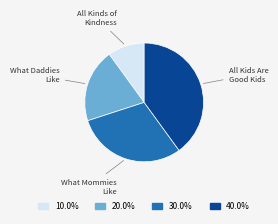

Is there a majority slice in this chart?

No